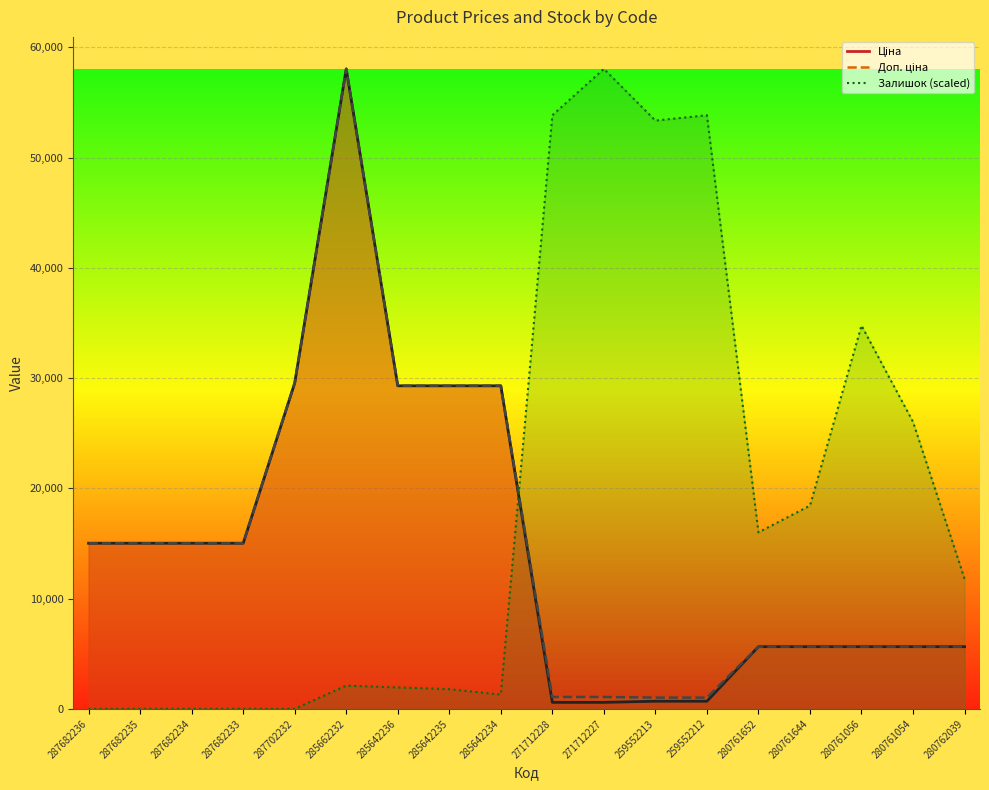

Rank the categories by Залишок value from lowest to highest.

287682236, 287682235, 287682234, 287682233, 287702232, 285642234, 285642235, 285642236, 285662232, 280762039, 280761652, 280761644, 280761054, 280761056, 259552213, 271712228, 259552212, 271712227